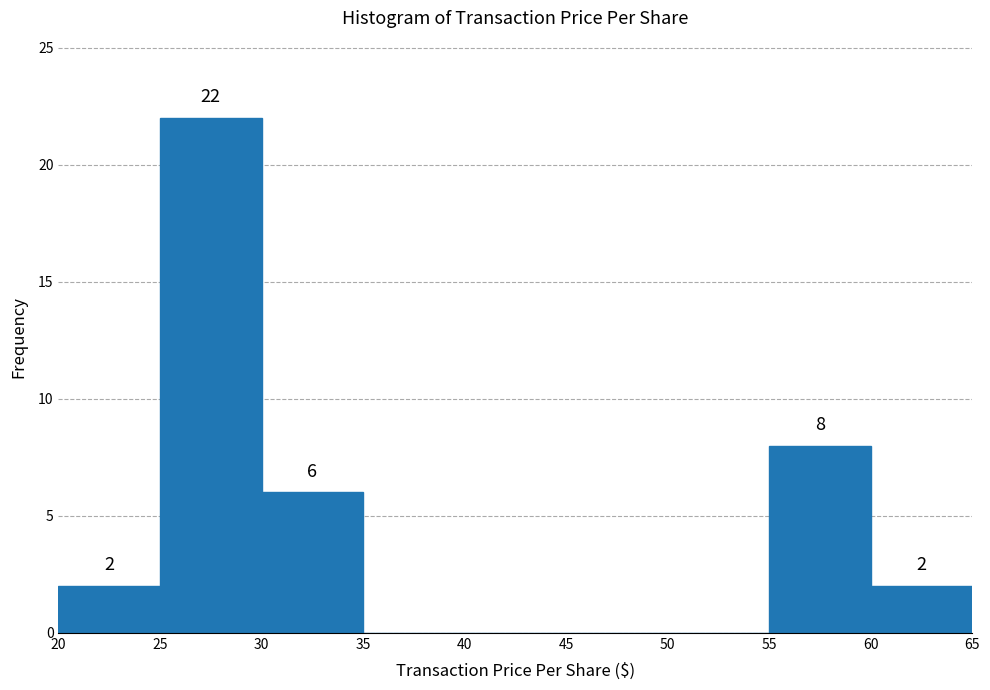

Over which range of the x-axis is the bar tallest?

25 to 30